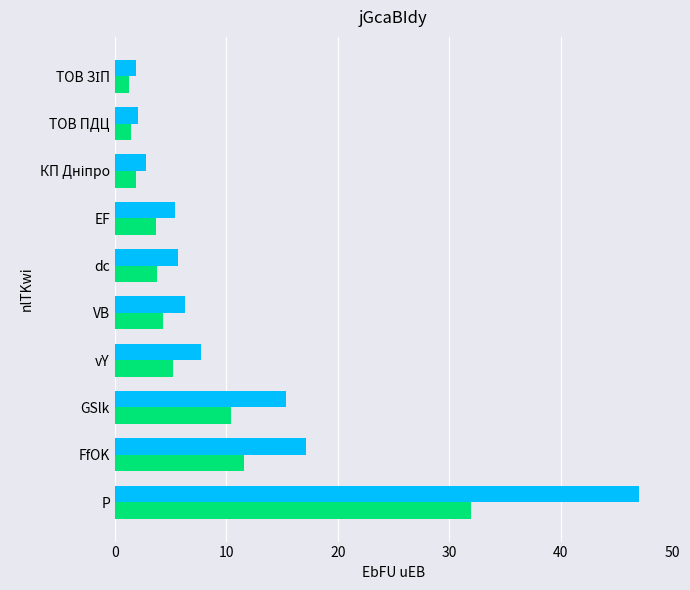

What is the minimum value shown in the chart?

1.3